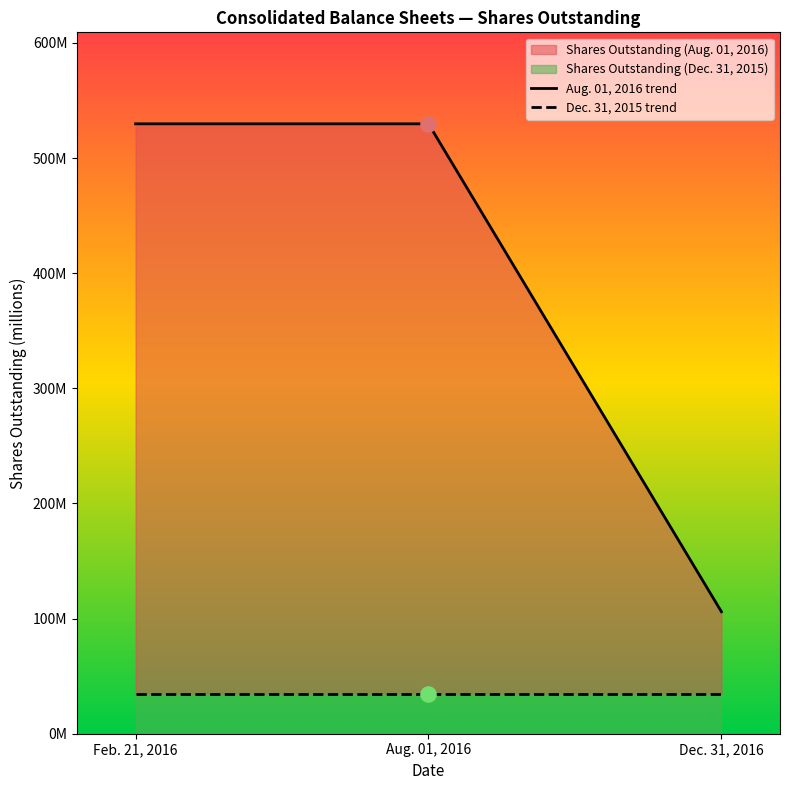

Which series has the widest spread of Y values?

Aug. 01, 2016 trend